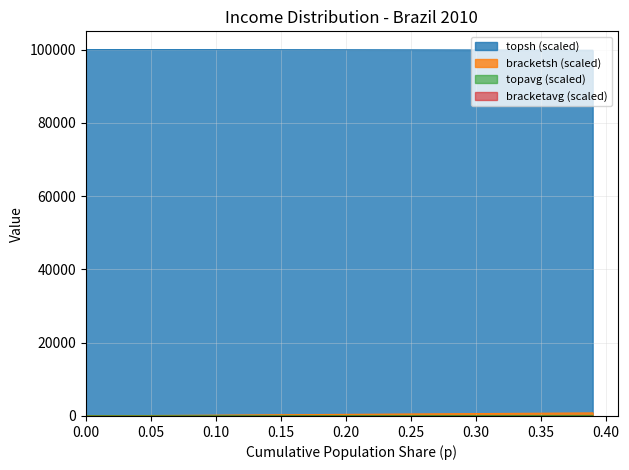

What is the average value of the topsh series?

99945.6